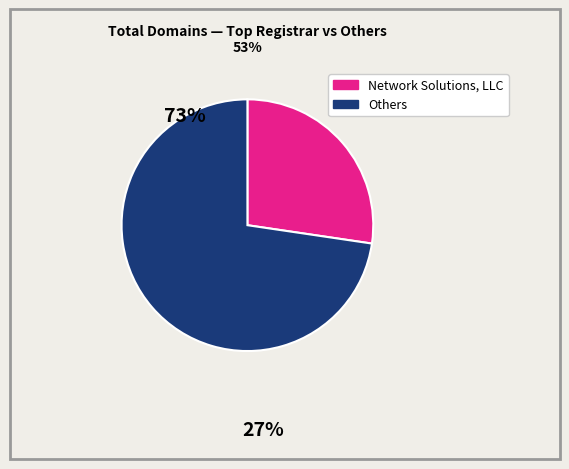

Is there a majority slice in this chart?

Yes